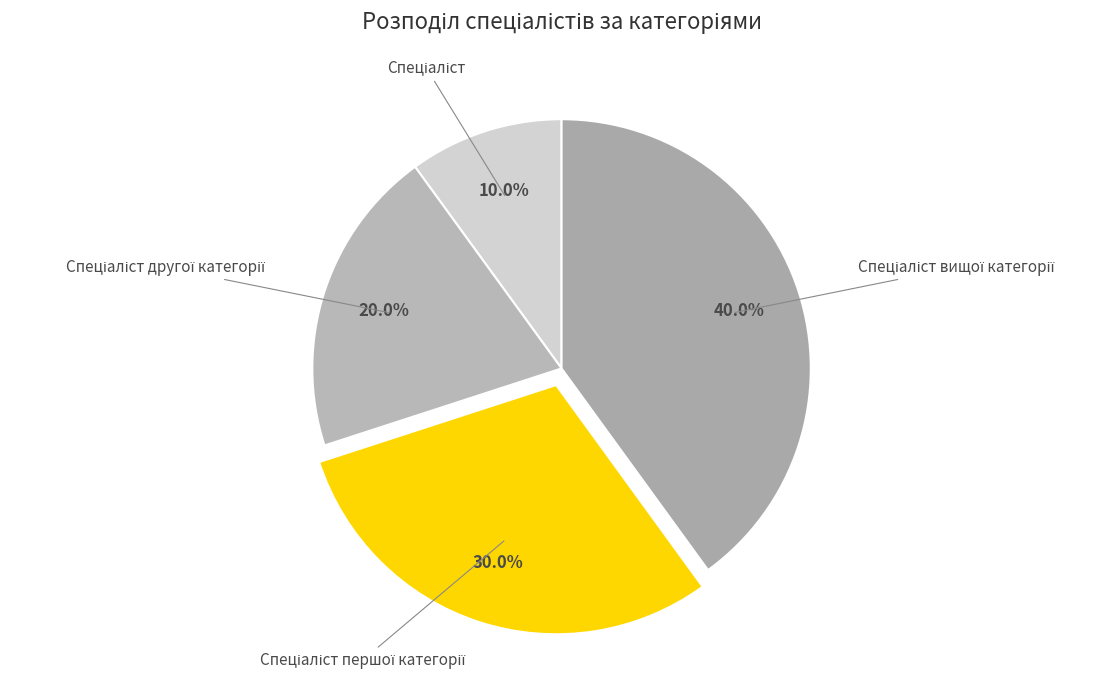

To the nearest percent, what is the average slice percentage?

25%